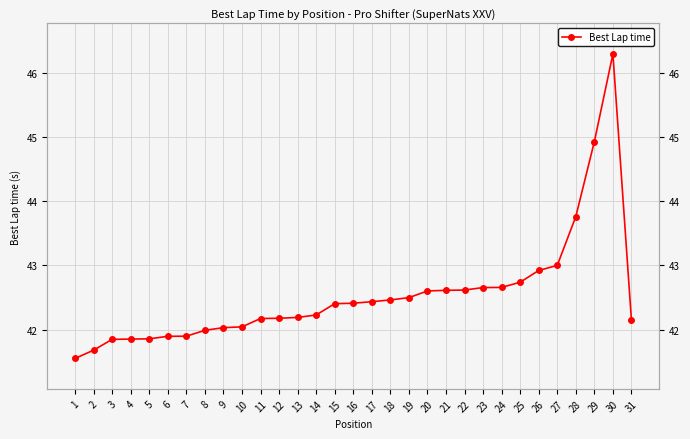

What is the difference between the second highest and minimum values?

3.4